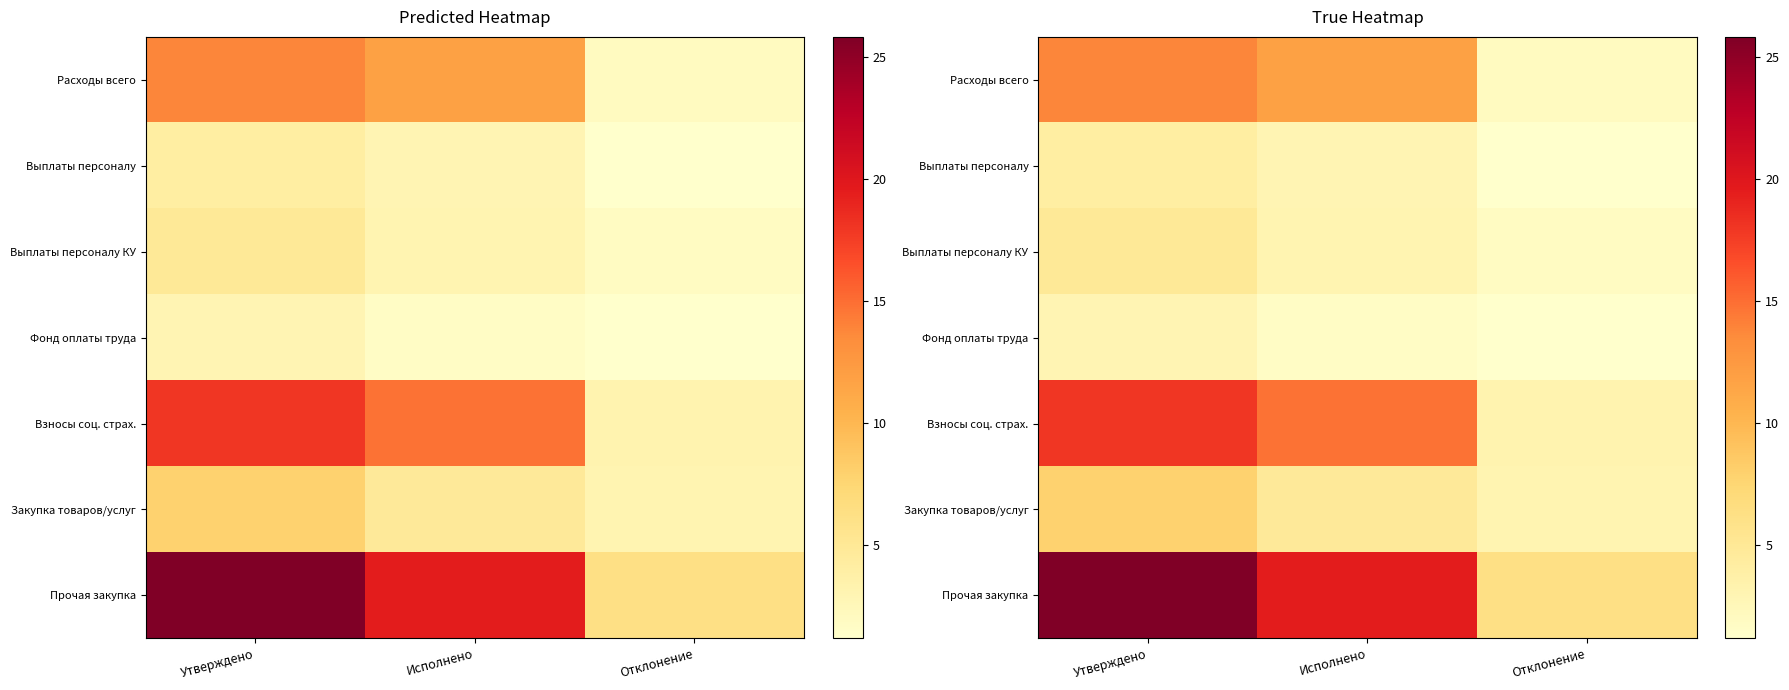

What is the smallest value displayed?

1.2